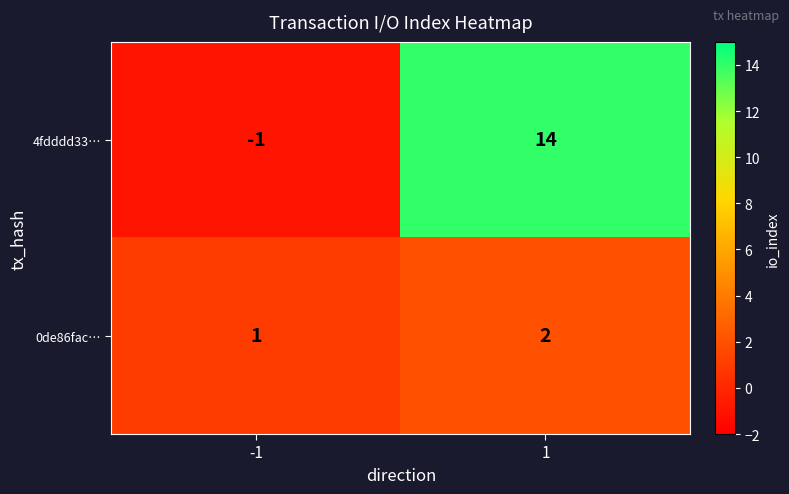

Count the number of data series in this chart.

2